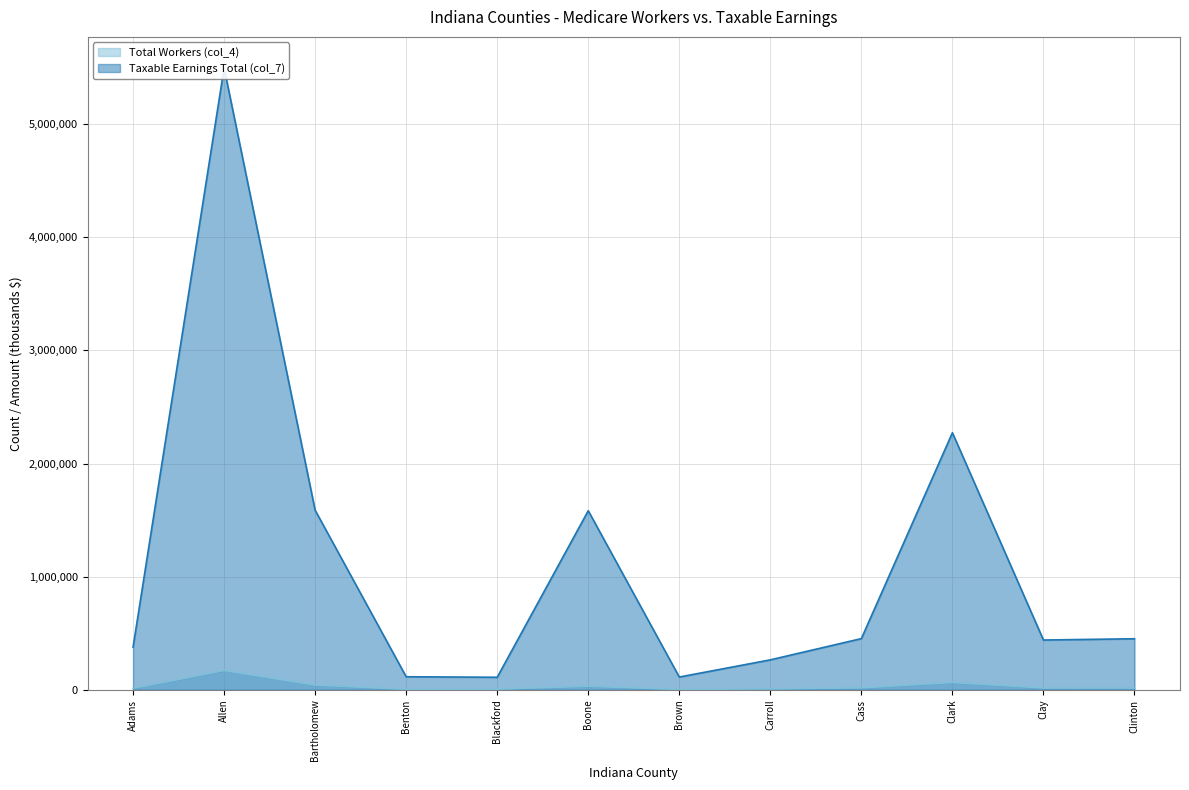

What is the spread (max minus min) of values at Clay?

423959